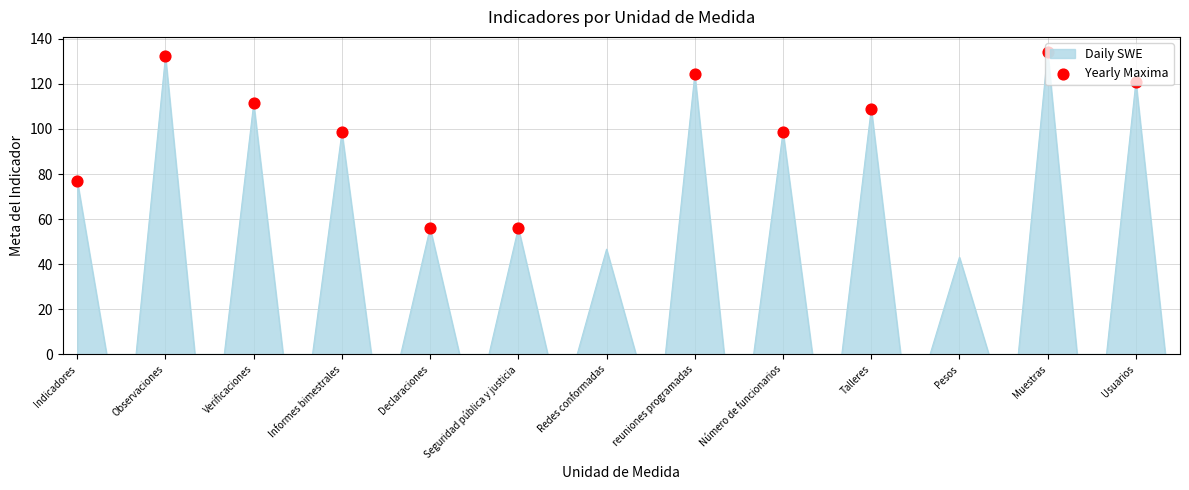

What is the greatest value displayed?

134.1